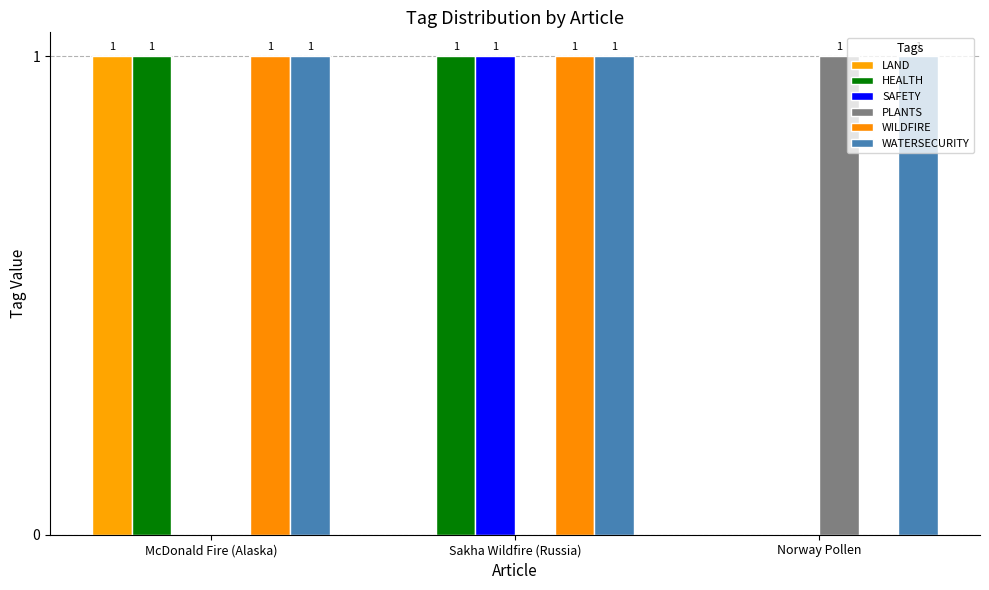

What position from the right is Norway Pollen?

1